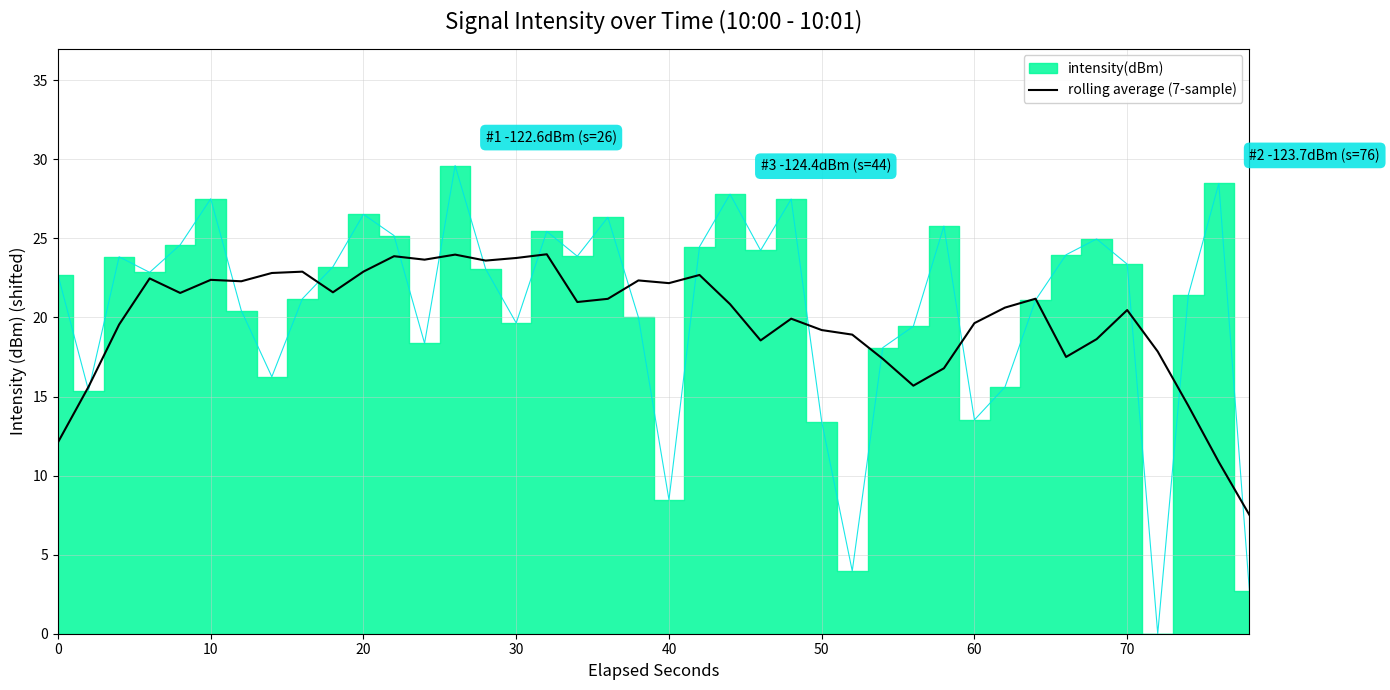

What is the maximum value for rolling average (7-sample)?

24.0